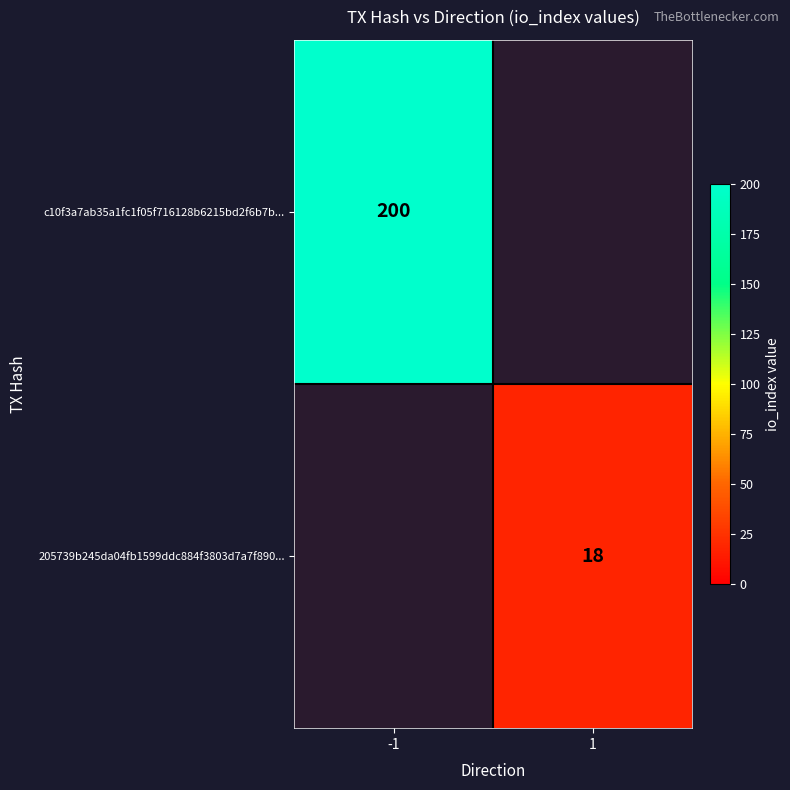

What is the smallest value displayed?

18.0